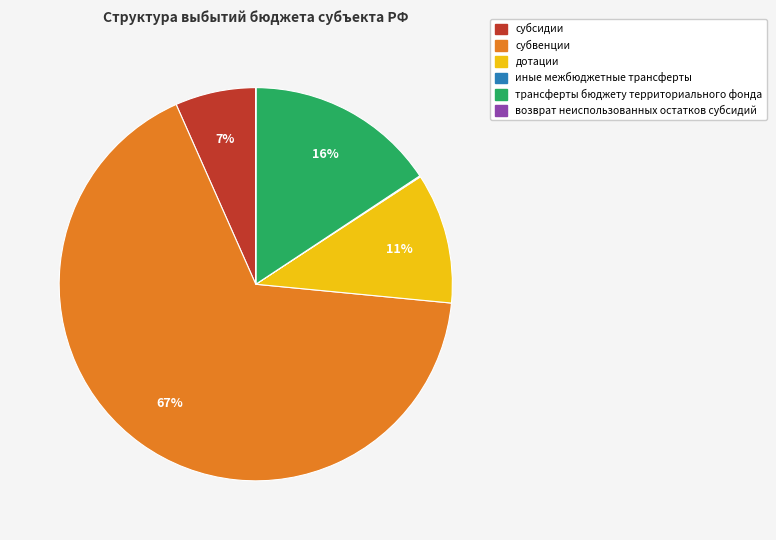

Which slice is the largest?

субвенции